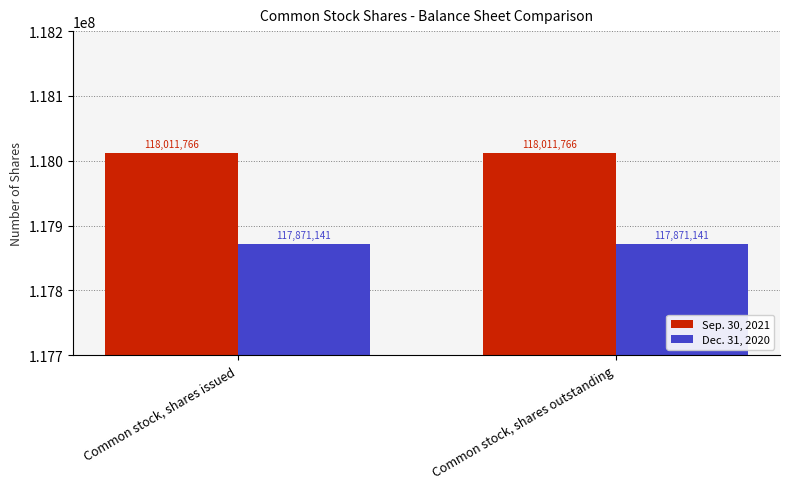

What is the smallest value displayed?

117871141